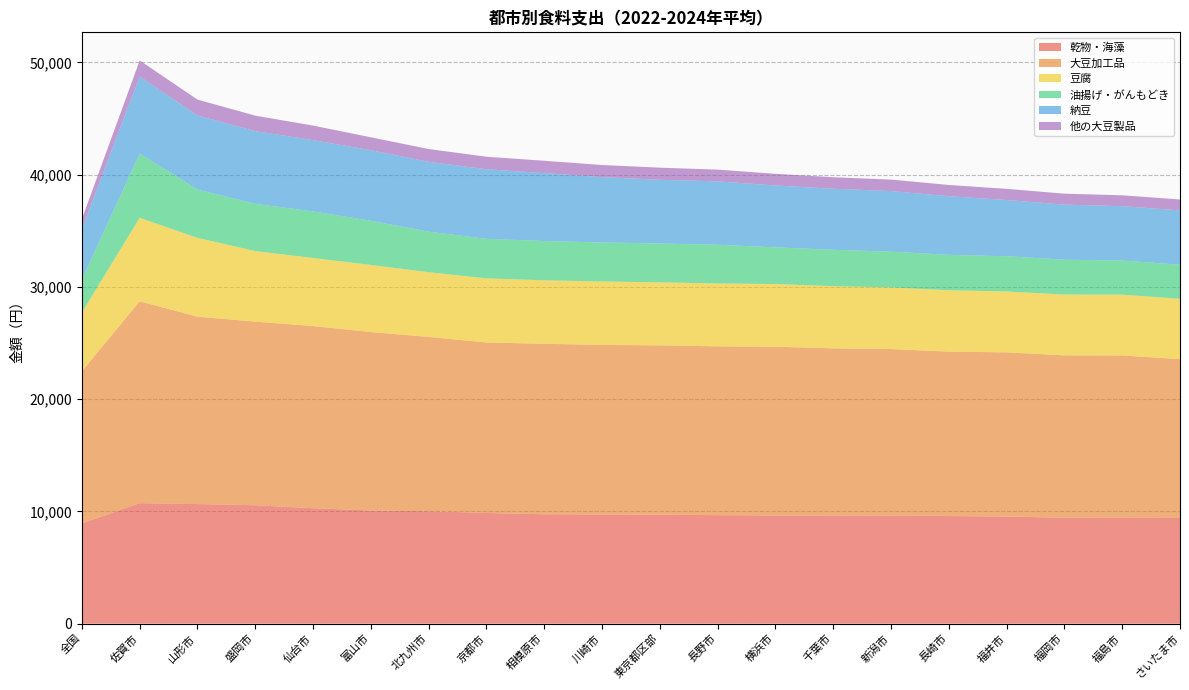

Reading left to right, list all the values displayed in this chart.

乾物・海藻: 全国=8931	佐賀市=10734	山形市=10655	盛岡市=10551	仙台市=10287	富山市=10079	北九州市=10019	京都市=9864	相模原市=9748	川崎市=9732	東京都区部=9710	長野市=9668	横浜市=9644	千葉市=9630	新潟市=9625	長崎市=9585	福井市=9546	福岡市=9436	福島市=9428	さいたま市=9418
大豆加工品: 全国=13560	佐賀市=17987	山形市=16697	盛岡市=16358	仙台市=16228	富山市=15904	北九州市=15527	京都市=15190	相模原市=15187	川崎市=15102	東京都区部=15087	長野市=15040	横浜市=15030	千葉市=14899	新潟市=14839	長崎市=14651	福井市=14625	福岡市=14468	福島市=14468	さいたま市=14147
豆腐: 全国=5242	佐賀市=7440	山形市=7018	盛岡市=6289	仙台市=6064	富山市=5978	北九州市=5768	京都市=5709	相模原市=5656	川崎市=5653	東京都区部=5612	長野市=5604	横浜市=5582	千葉市=5540	新潟市=5493	長崎市=5471	福井市=5425	福岡市=5419	福島市=5417	さいたま市=5378
油揚げ・がんもどき: 全国=2941	佐賀市=5722	山形市=4312	盛岡市=4211	仙台市=4153	富山市=3937	北九州市=3615	京都市=3527	相模原市=3503	川崎市=3475	東京都区部=3468	長野市=3450	横浜市=3274	千葉市=3243	新潟市=3189	長崎市=3157	福井市=3140	福岡市=3105	福島市=3043	さいたま市=3040
納豆: 全国=4492	佐賀市=6865	山形市=6591	盛岡市=6476	仙台市=6346	富山市=6289	北九州市=6219	京都市=6197	相模原市=6046	川崎市=5823	東京都区部=5673	長野市=5644	横浜市=5512	千葉市=5436	新潟市=5395	長崎市=5219	福井市=5011	福岡市=4906	福島市=4841	さいたま市=4840
他の大豆製品: 全国=885	佐賀市=1429	山形市=1422	盛岡市=1378	仙台市=1298	富山市=1147	北九州市=1140	京都市=1115	相模原市=1104	川崎市=1079	東京都区部=1077	長野市=1047	横浜市=1038	千葉市=1028	新潟市=1024	長崎市=1005	福井市=994	福岡市=977	福島市=970	さいたま市=969